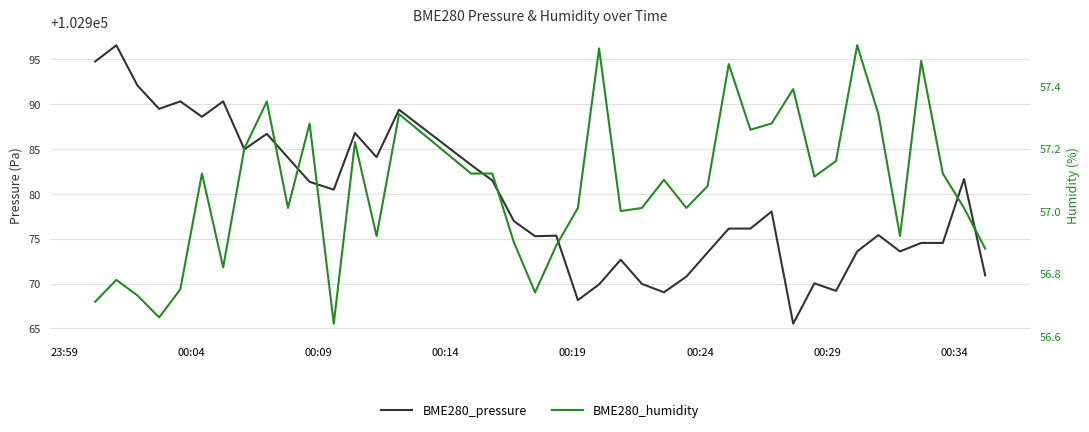

Which series has the largest total across all categories?

BME280_pressure